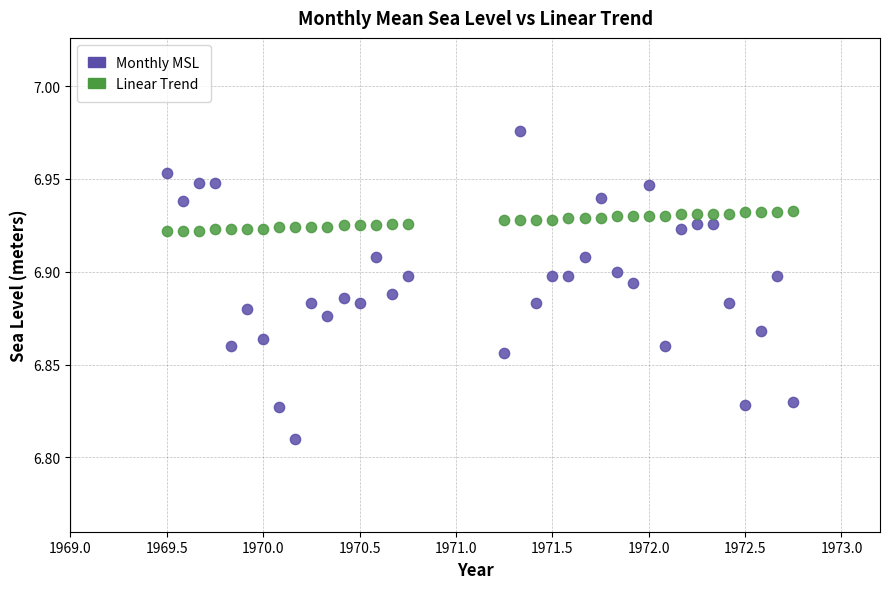

What is the X range (max minus min) for the scatter plot?

3.2